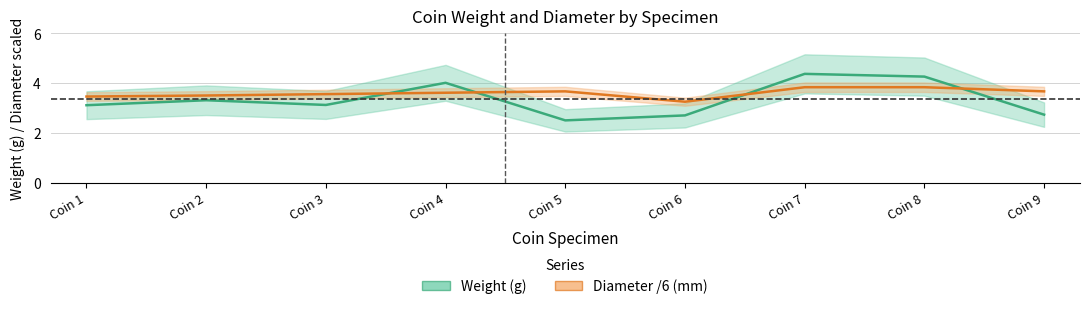

Between which two adjacent categories do Weight (g) and Diameter /6 (mm) first intersect?

Coin 3 and Coin 4